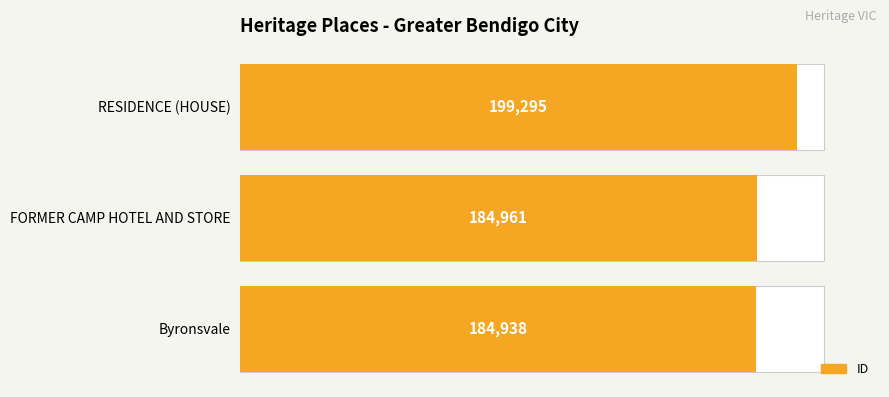

What is the average value?

189731